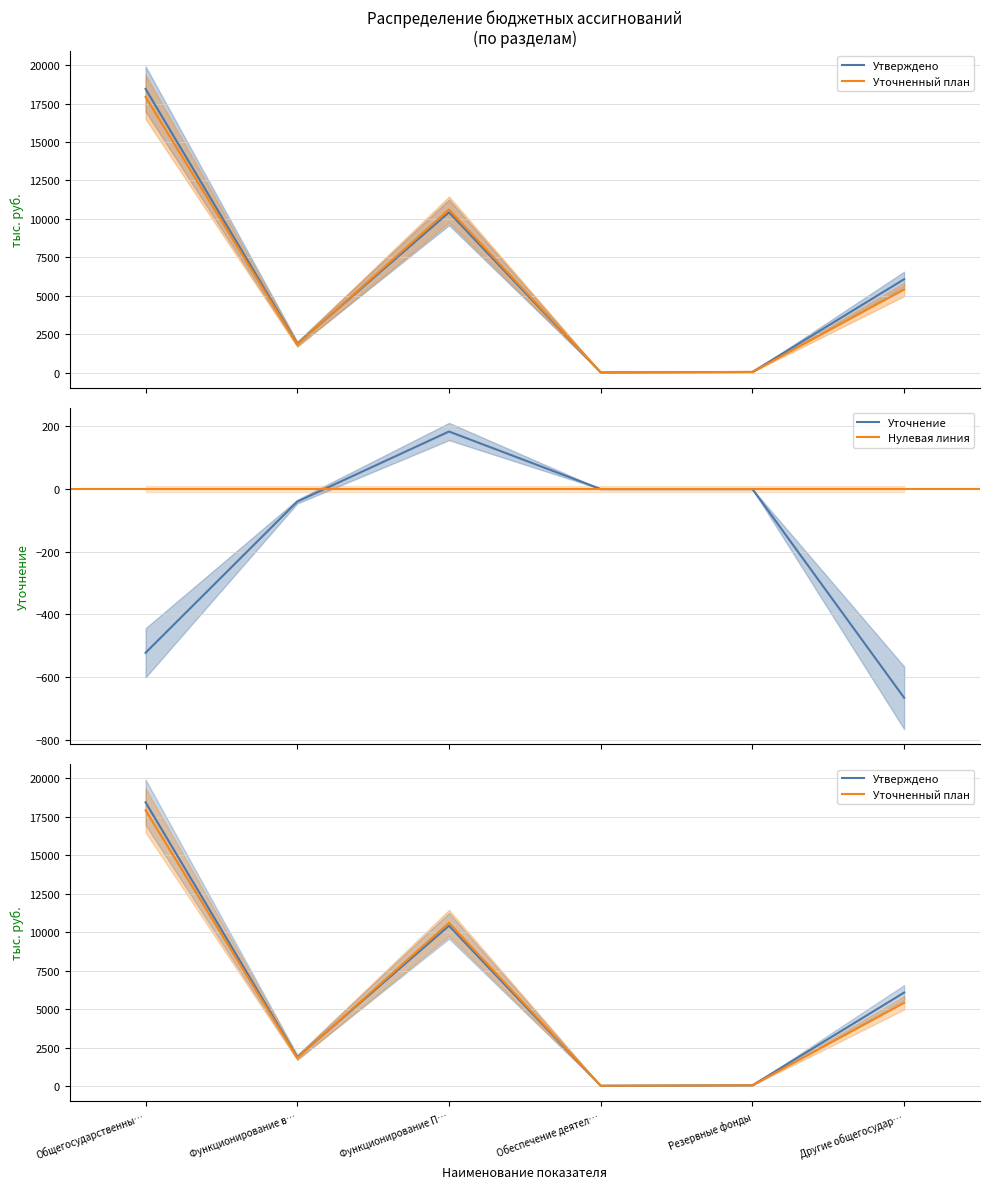

Is this an area chart (filled region under the line)?

No